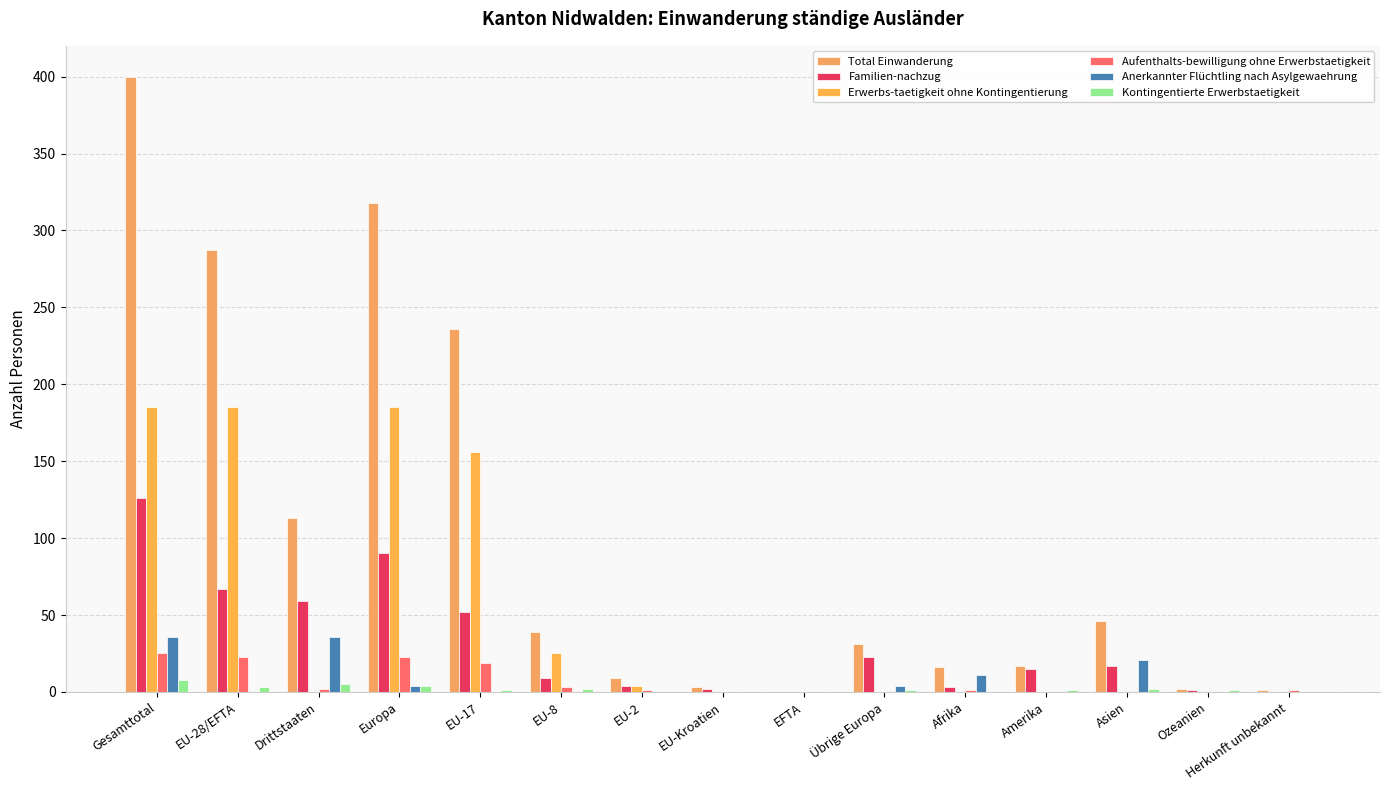

Which series has the largest total across all categories?

Total Einwanderung